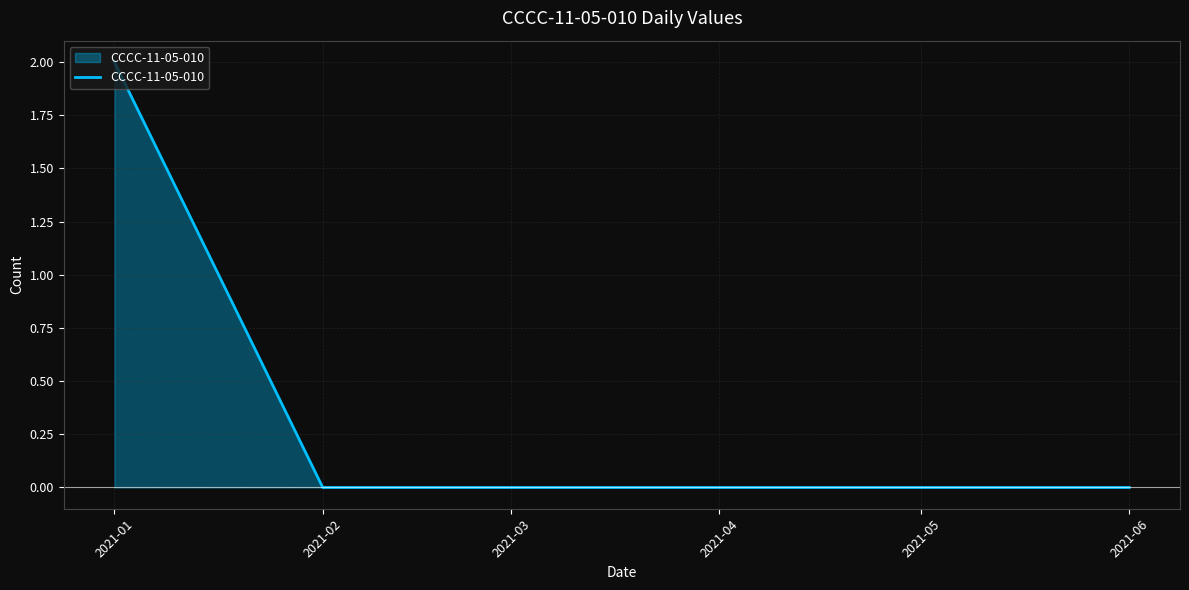

The value at 2021-04 is 0. True or false?

True